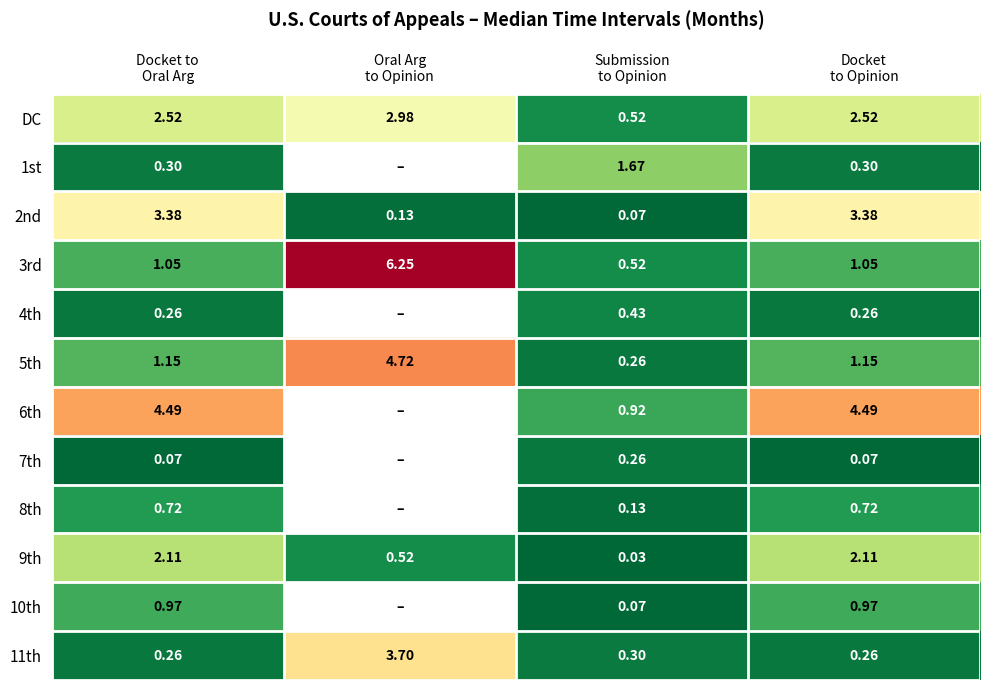

How many values in the 9th series exceed 2?

2